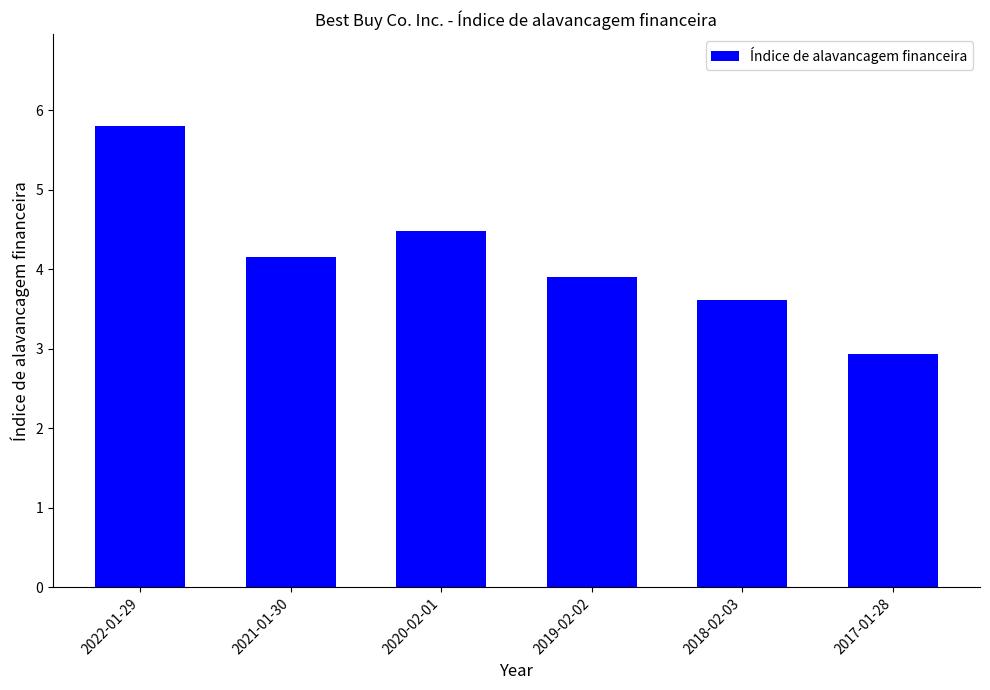

What is the label of the 3rd bar from the right?

2019-02-02